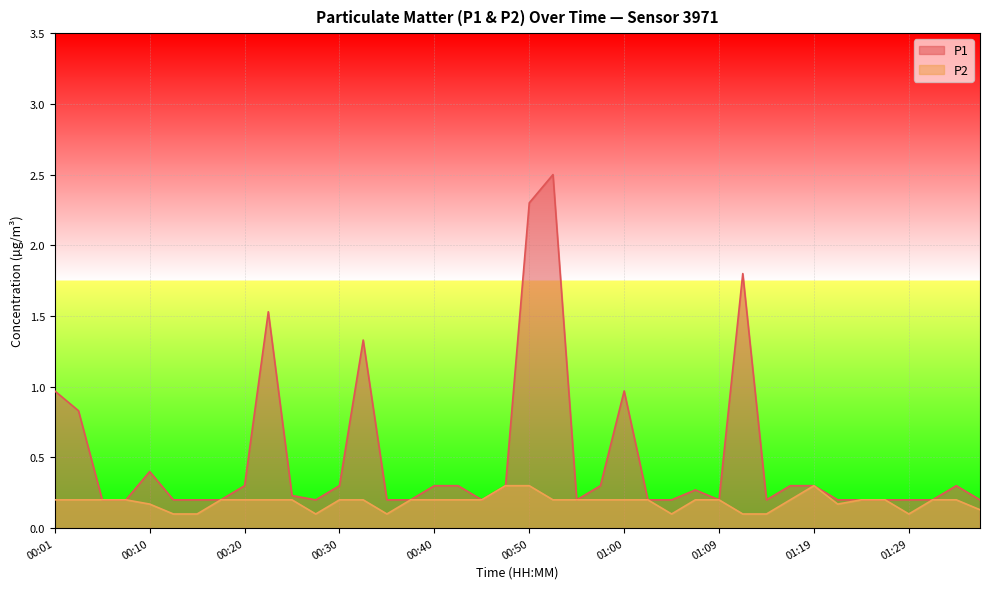

How many interior local valleys does the P1 series have?

5